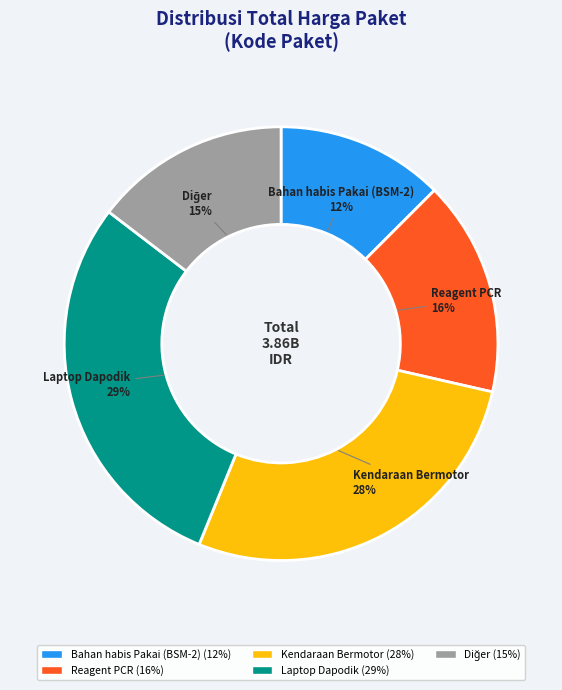

Do Laptop Dapodik and Reagent PCR together represent more than half of the pie?

No